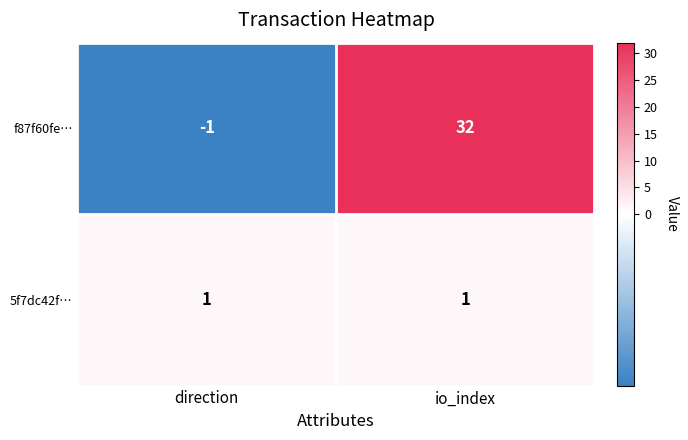

True or false: 5f7dc42f… has a value of 0 at direction.

False